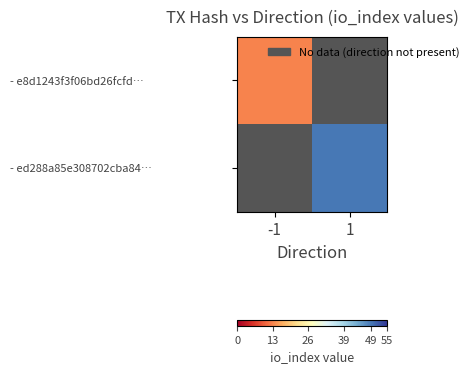

What is the spread (max minus min) of values at -1?

13